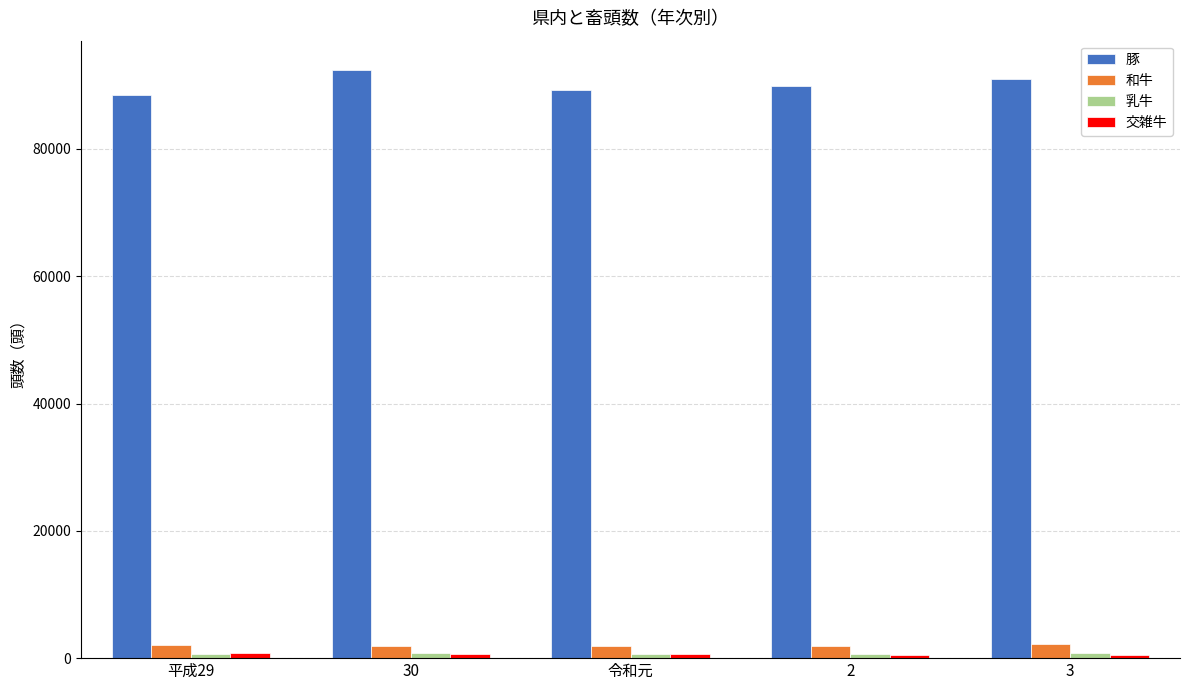

Which series has the largest total across all categories?

豚